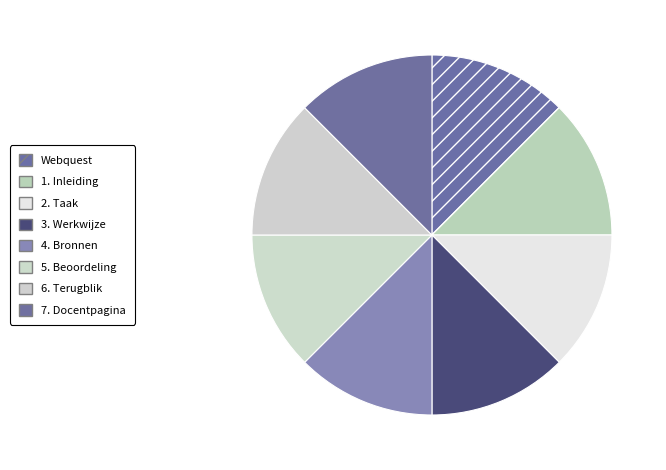

To the nearest percent, what is the combined percentage of 3. Werkwijze and 7. Docentpagina?

25%